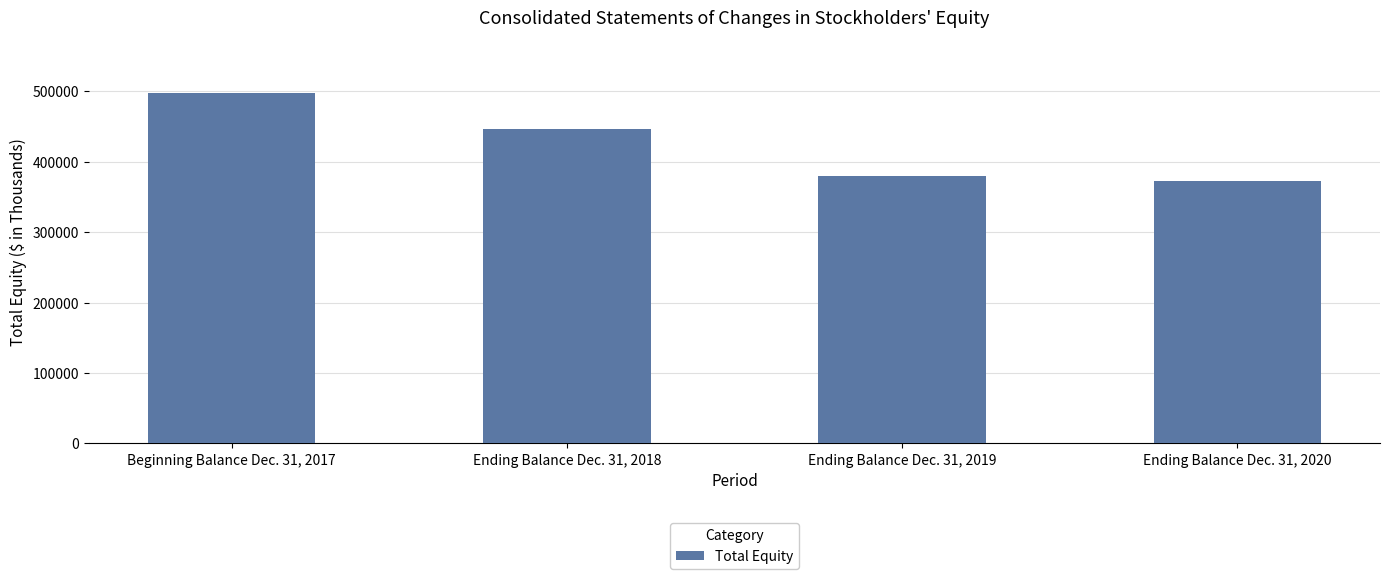

What is the difference between the maximum and minimum values?

124967